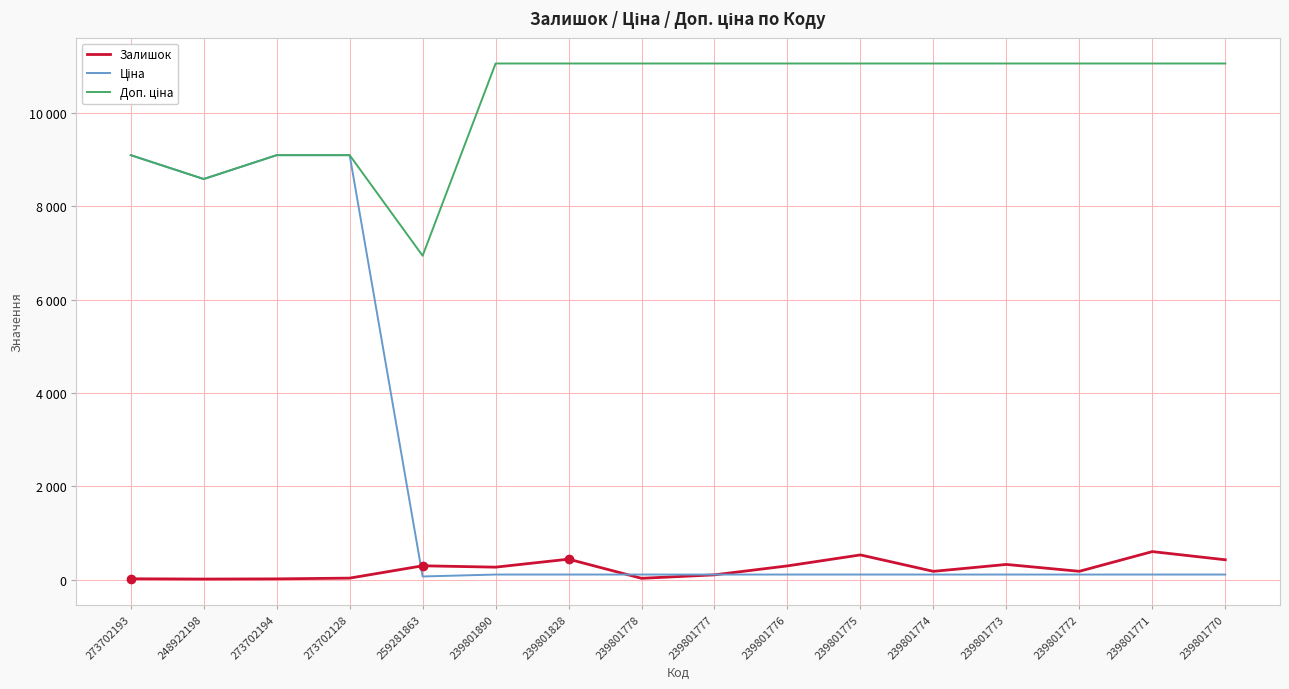

Is the value of Залишок at 239801770 greater than the value of Доп. ціна at 239801770?

No